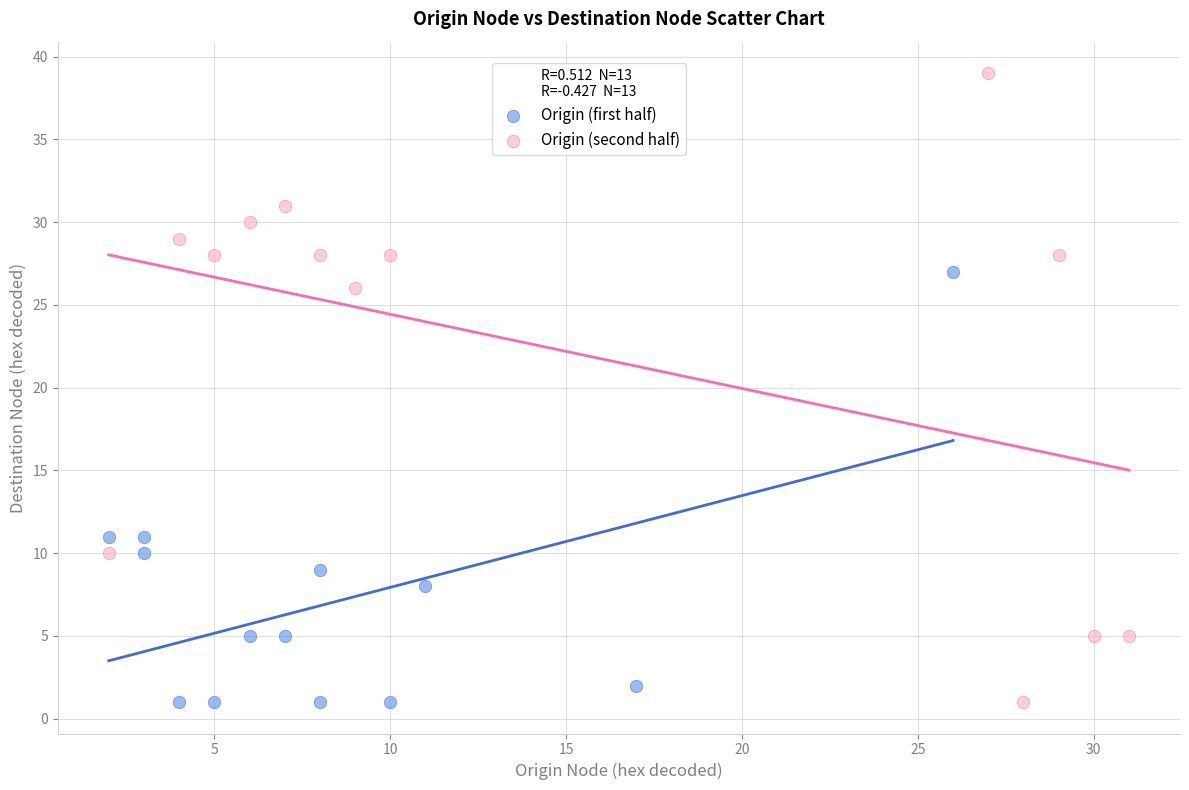

What are all the series names shown in the legend?

Origin (first half), Origin (second half)